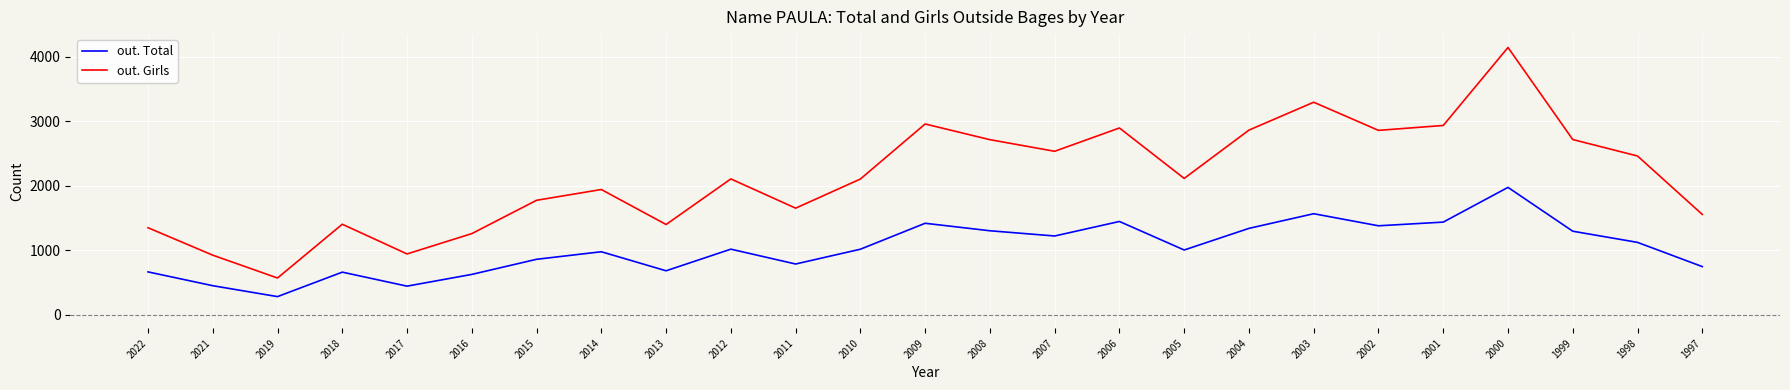

True or false: out. Total and out. Girls intersect in this chart.

False